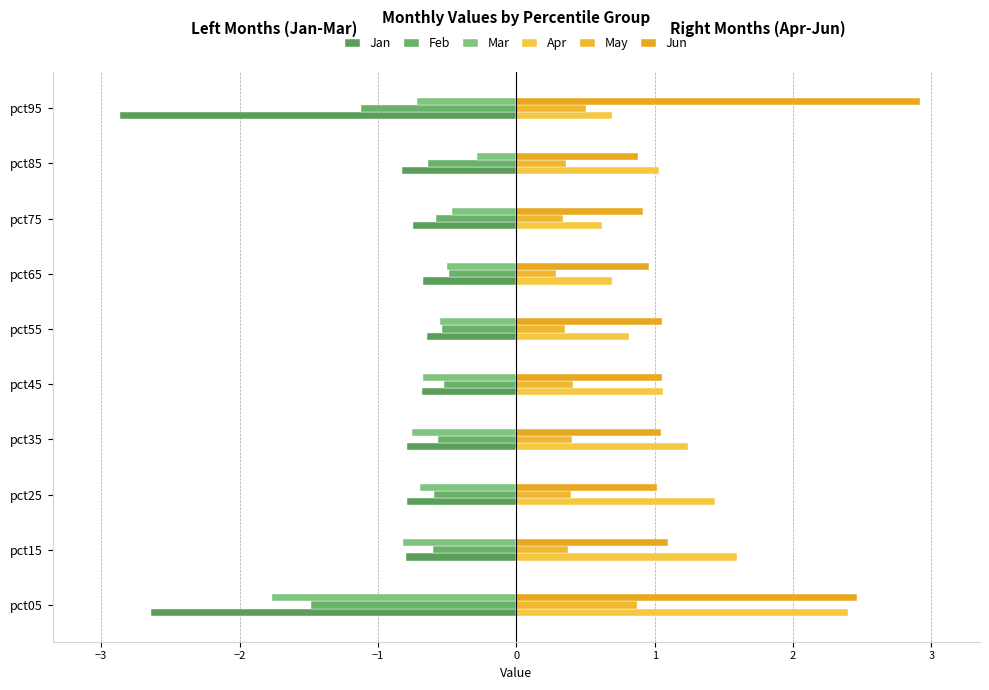

How many categories are shown in the chart?

10